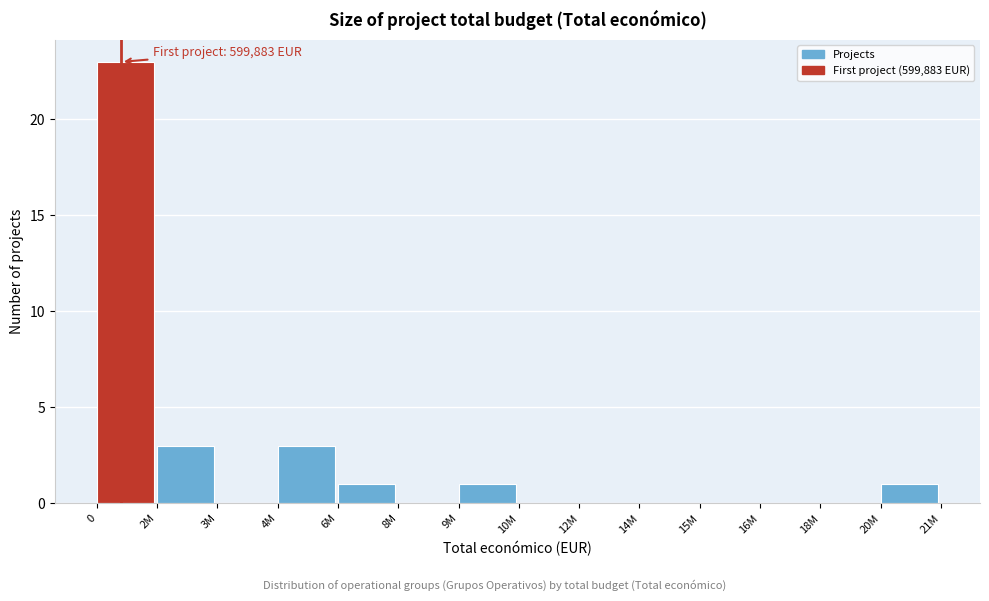

Reading left to right, transcribe all the data shown in this chart.

0=23	2M=3	3M=0	4M=3	6M=1	8M=0	9M=1	10M=0	12M=0	14M=0	15M=0	16M=0	18M=0	20M=1